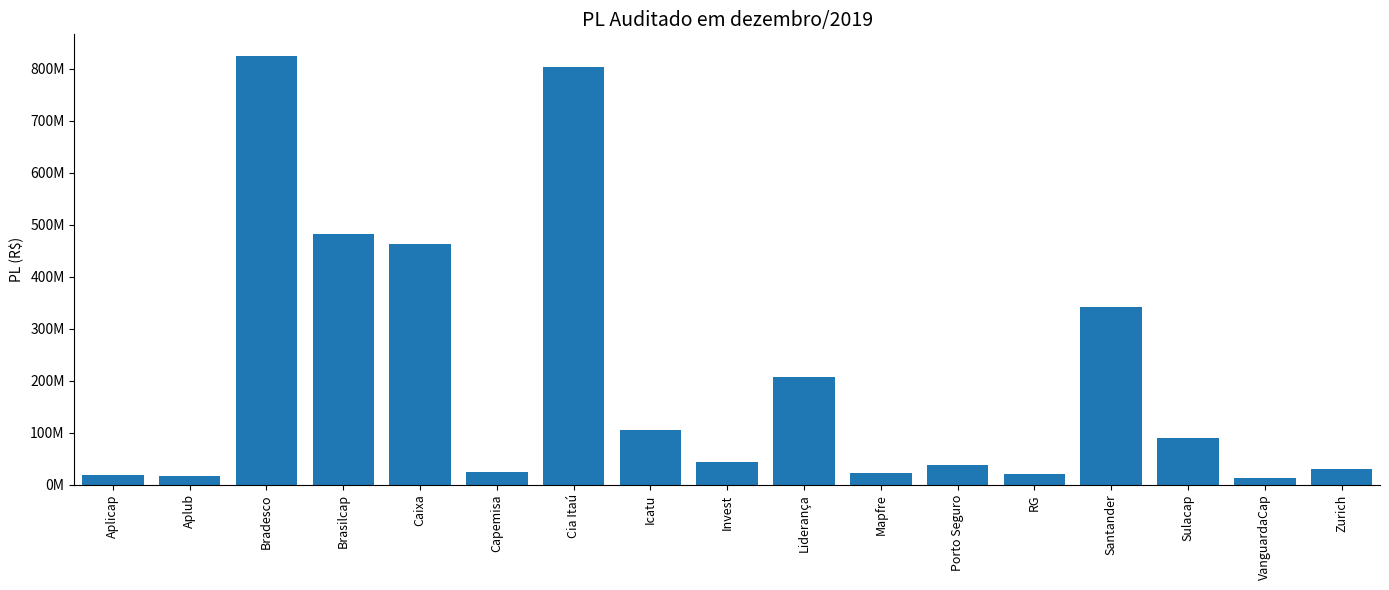

What is the label of the 9th bar from the left?

Invest